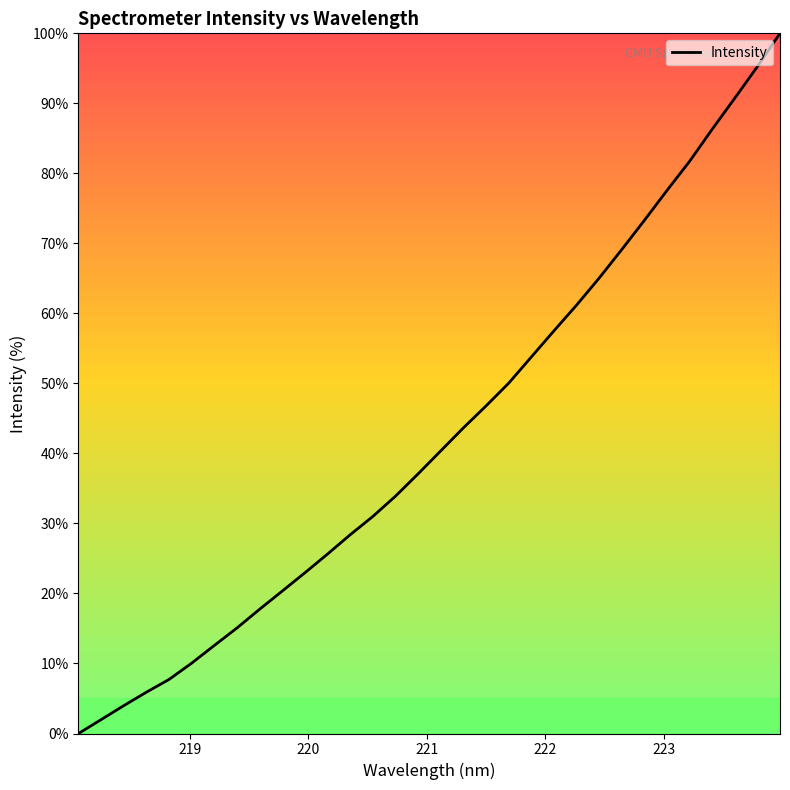

Reading right to left, list all the values displayed in this chart.

100.0	95.3	90.7	86.3	81.7	77.6	73.3	69.1	65.0	61.2	57.5	53.8	50.0	46.8	43.7	40.4	37.1	33.9	31.0	28.4	25.6	23.0	20.4	17.8	15.1	12.6	10.1	7.7	5.9	4.0	2.0	0.0